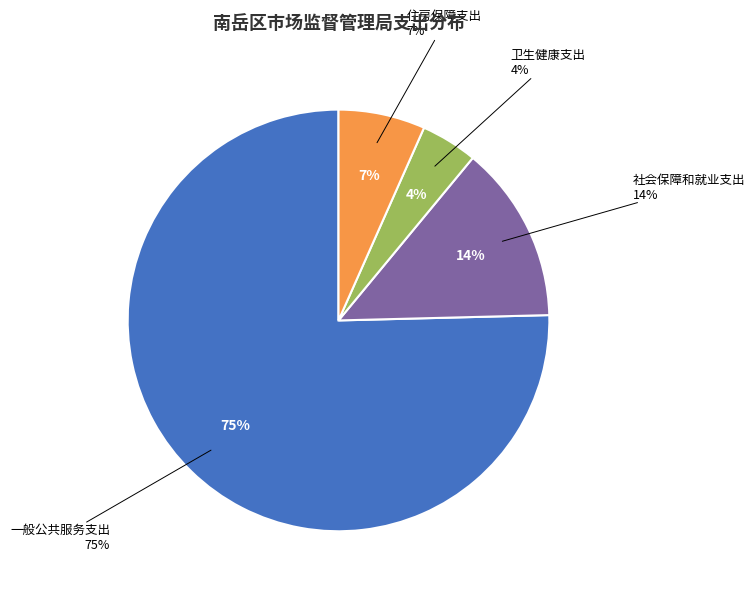

How many slices are in this pie chart?

4